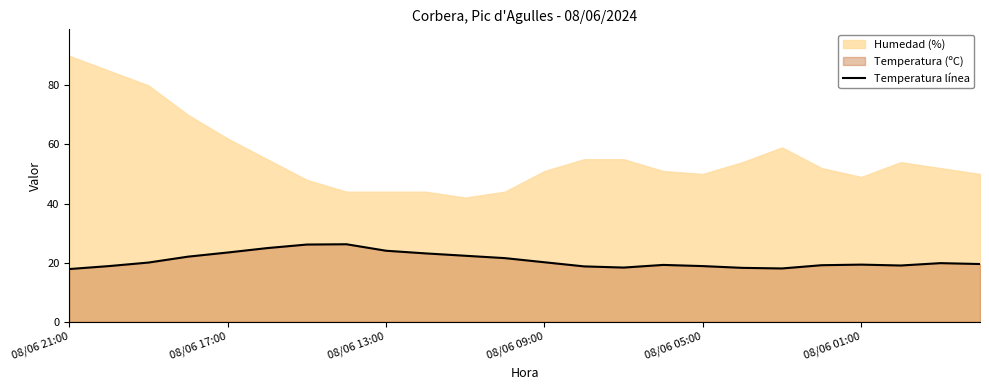

Is it true that Temperatura línea equals 28.5 at 08/06 05:00?

False